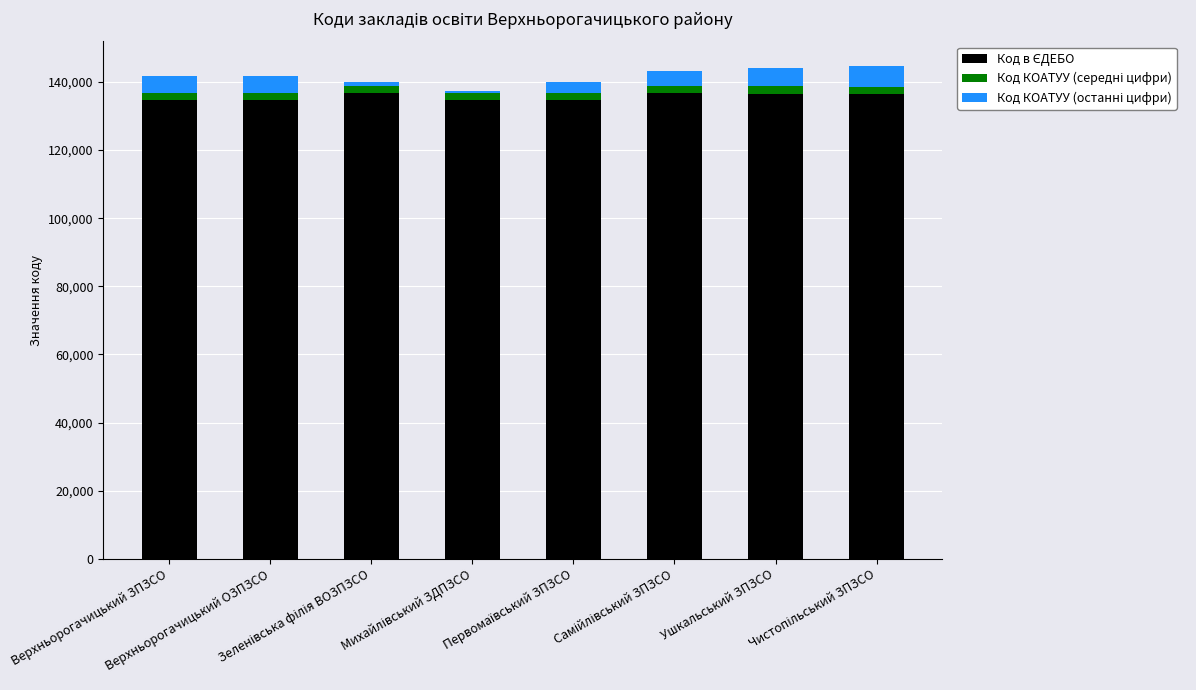

What is the difference between the maximum and minimum values in the Код КОАТУУ (середні цифри) series?

3